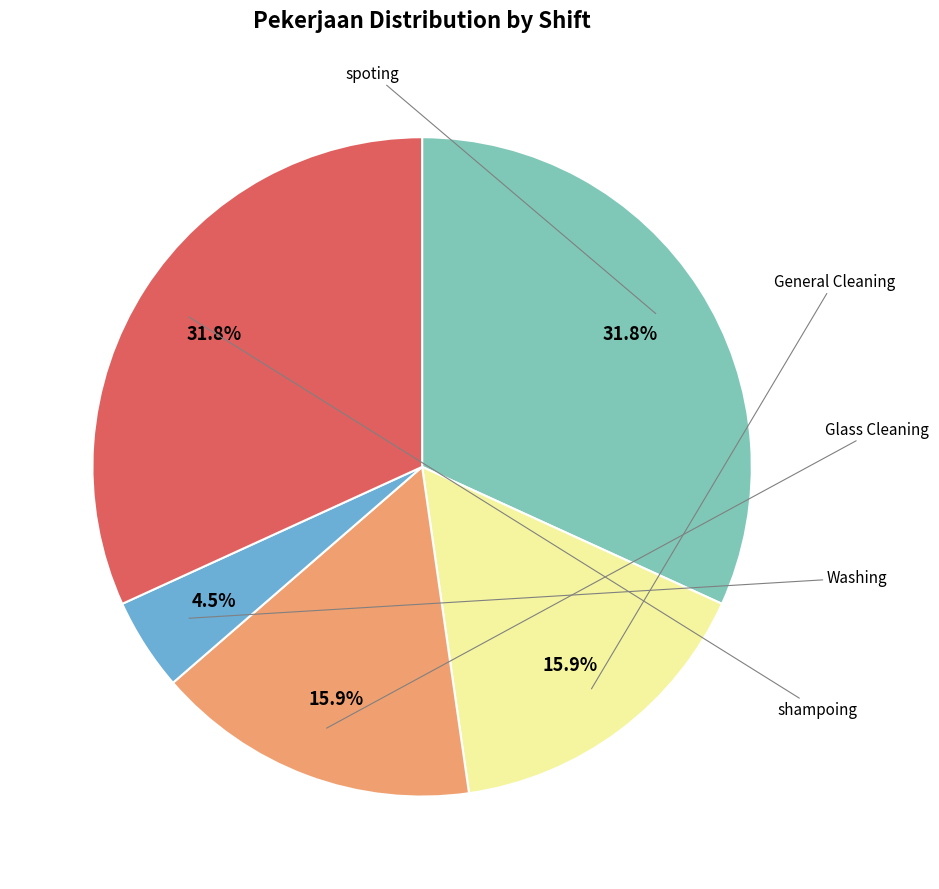

Is there a majority slice in this chart?

No